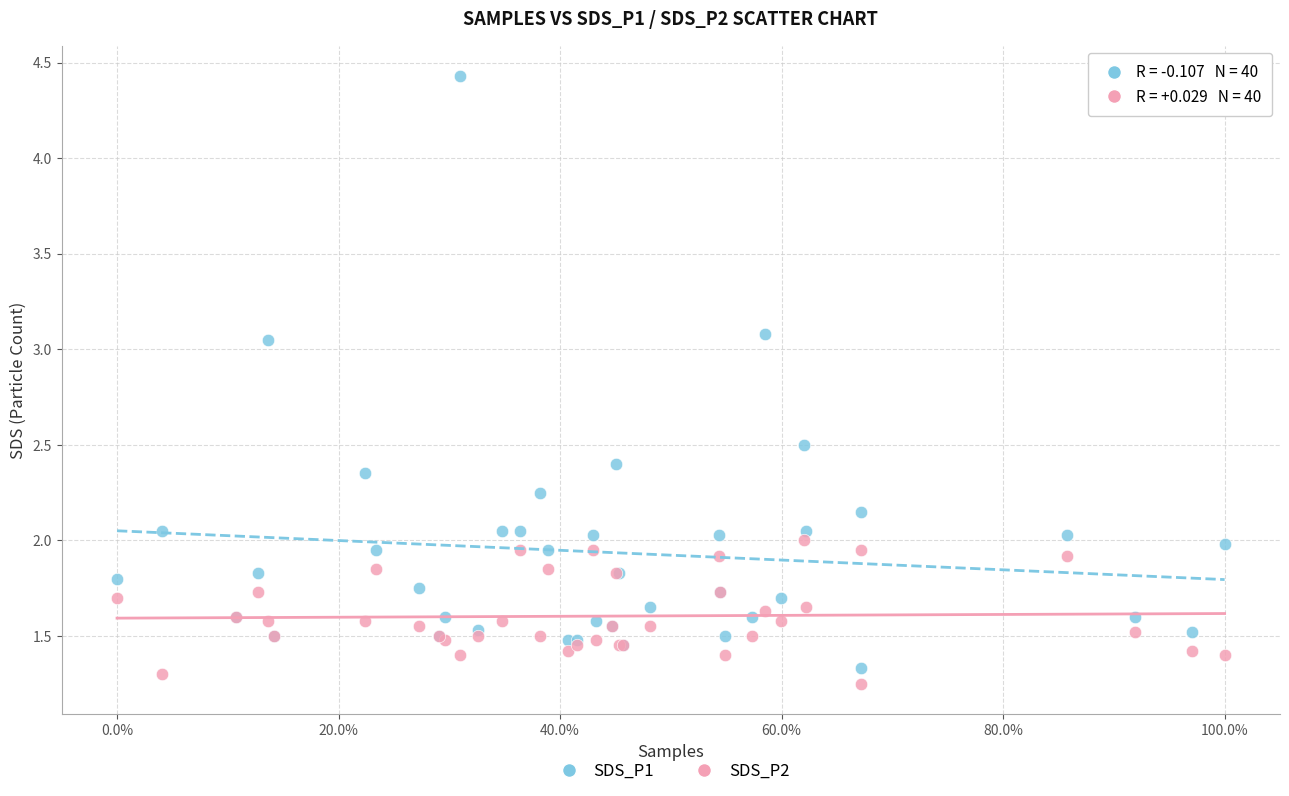

Which series has the widest spread of Y values?

SDS_P1